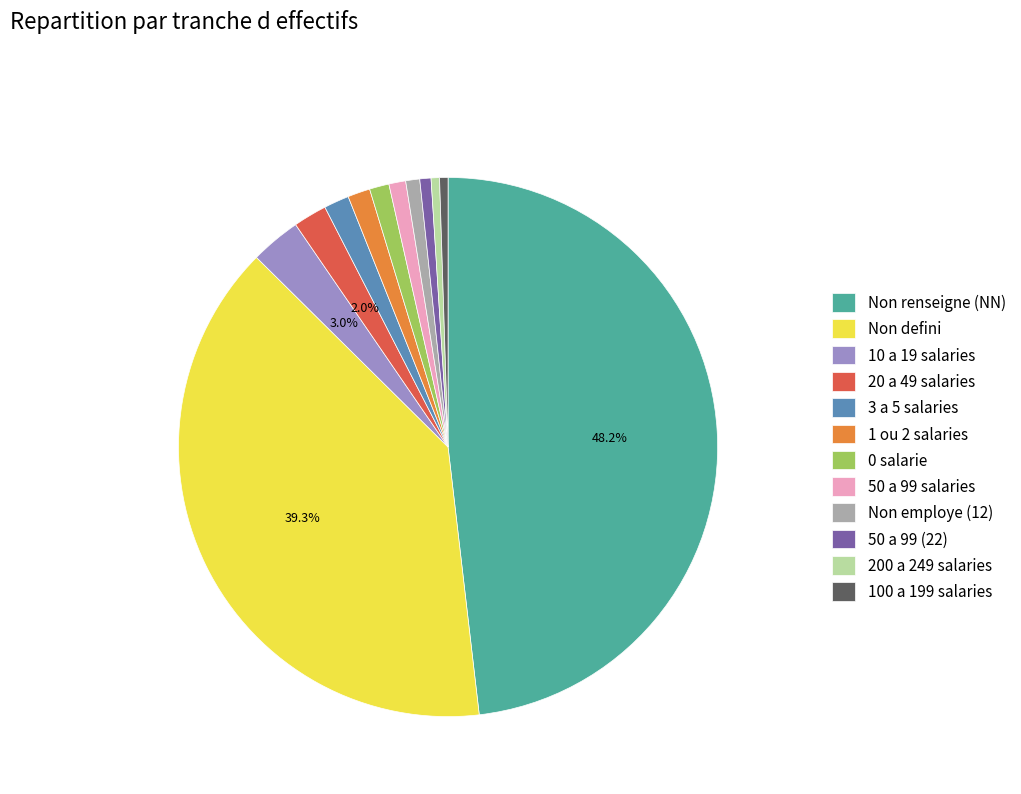

Which has a higher value, Non employe (12) or Non defini?

Non defini